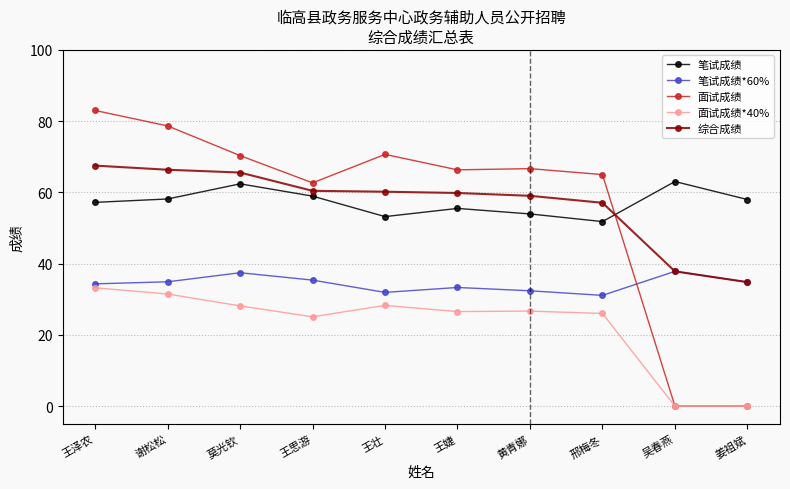

True or false: 面试成绩*40% and 笔试成绩 cross at least once.

False